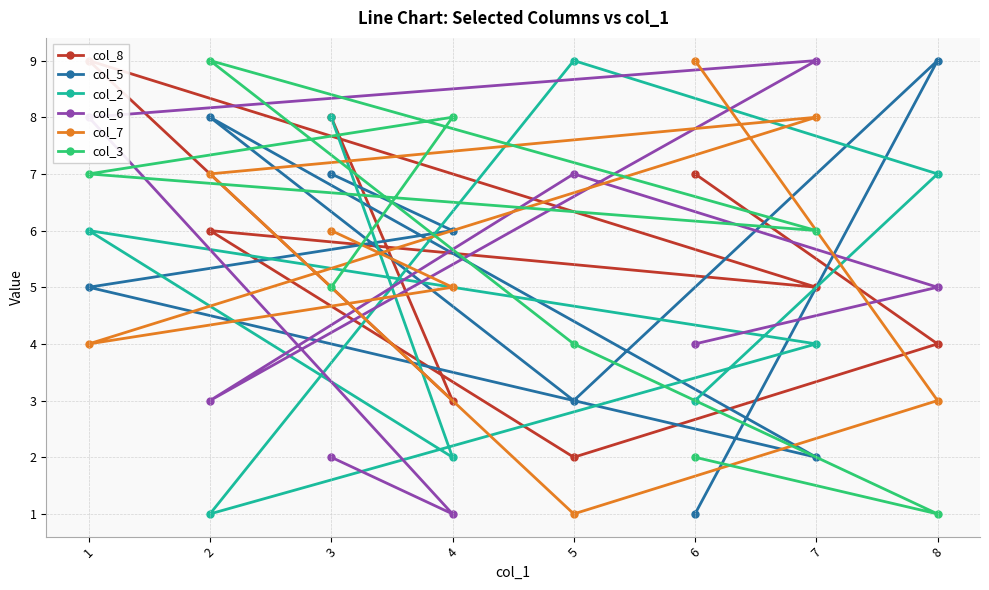

What are all the series names shown in the legend?

col_8, col_5, col_2, col_6, col_7, col_3